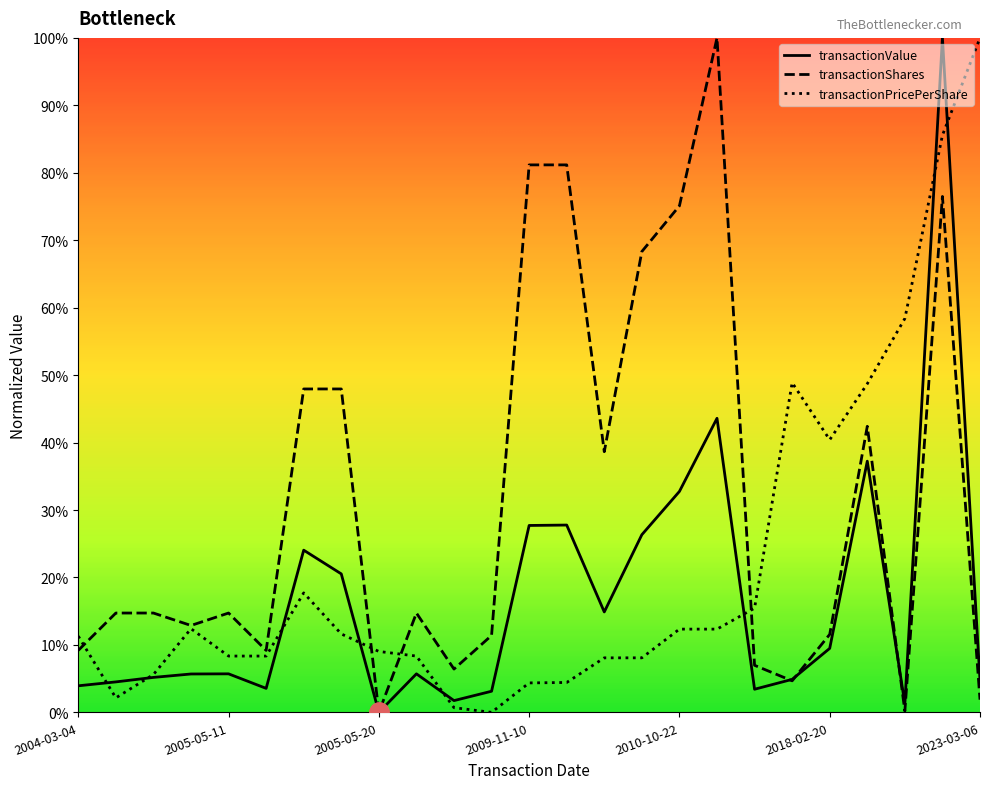

After their last crossing, which series has the higher values: transactionPricePerShare or transactionShares?

transactionPricePerShare